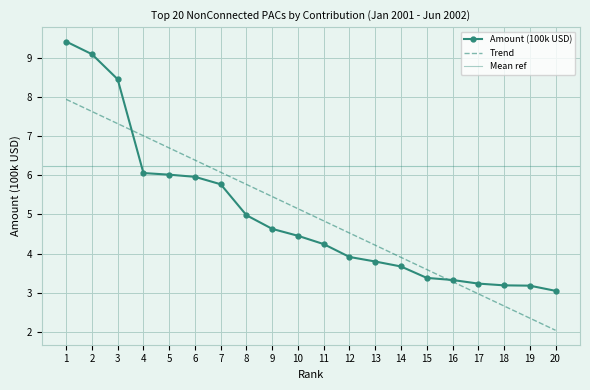

What is the greatest value displayed?

9.4